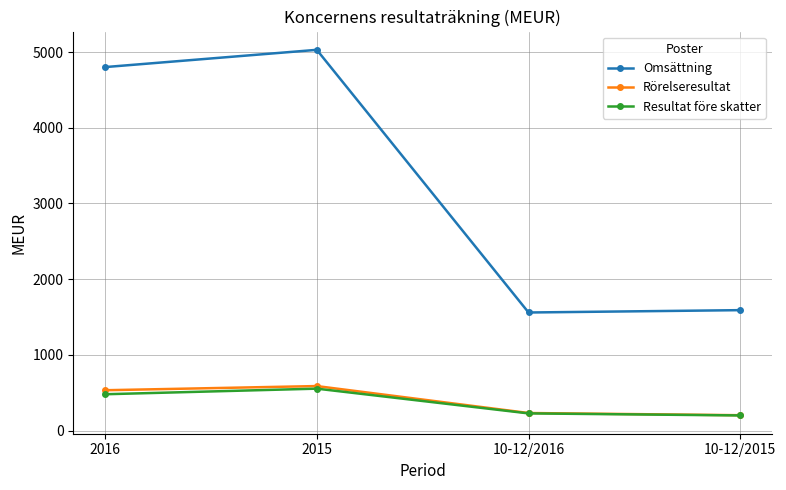

What is the total value across all series at 2016?

5812